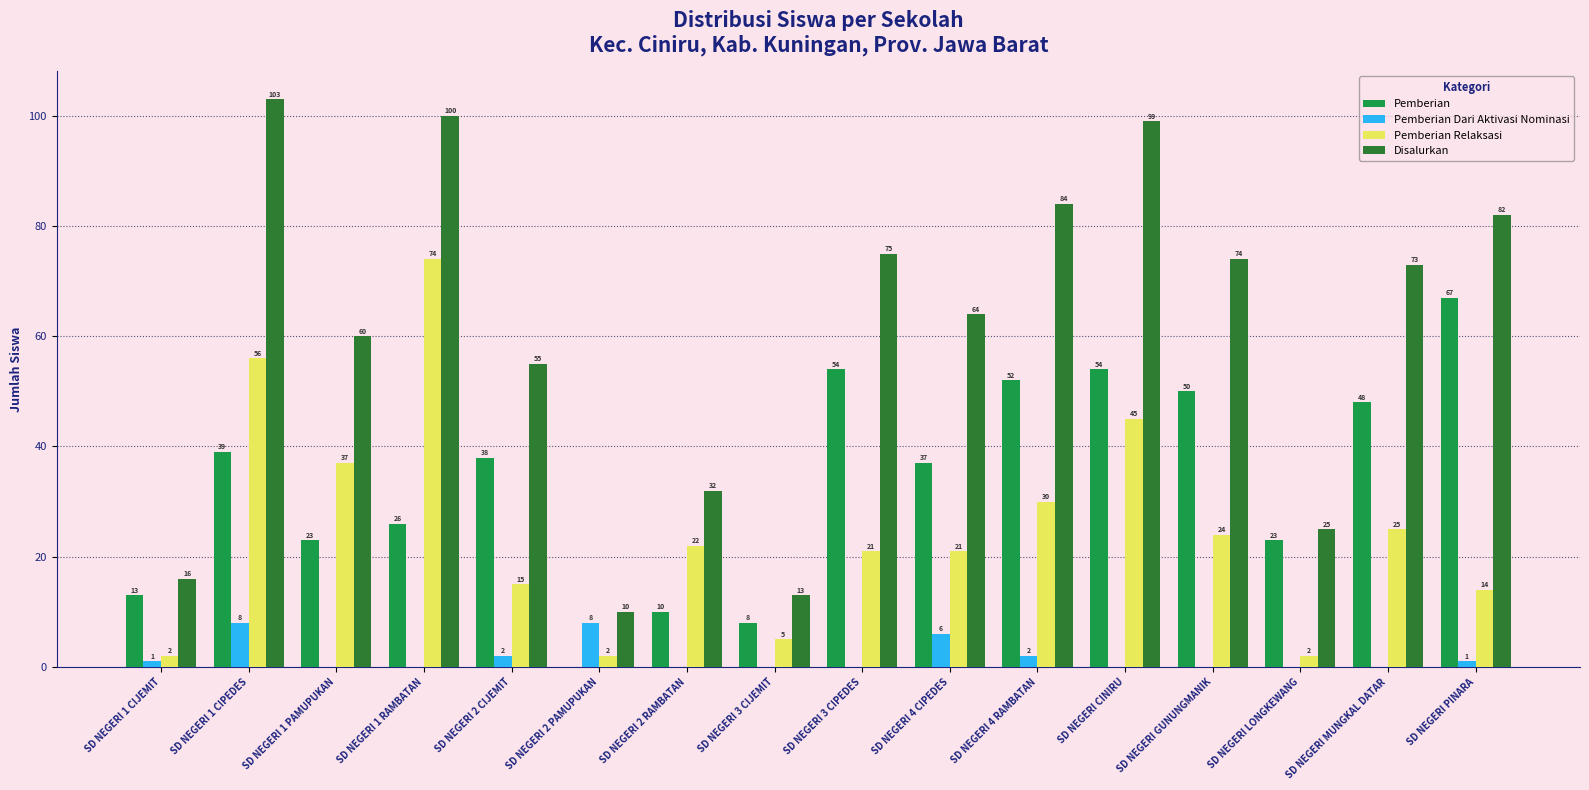

Which series has the largest total across all categories?

Disalurkan